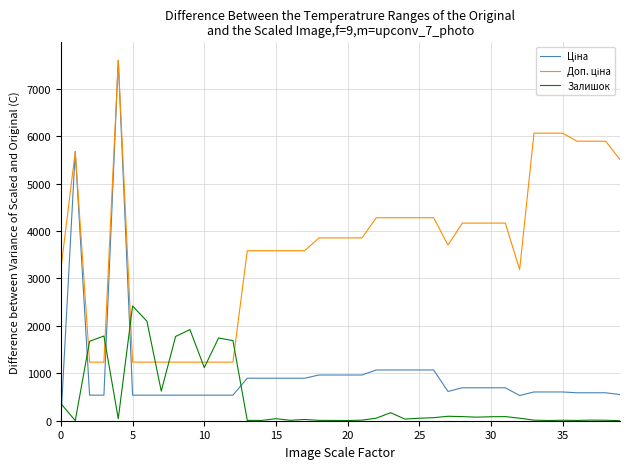

What is the greatest value displayed?

7596.5